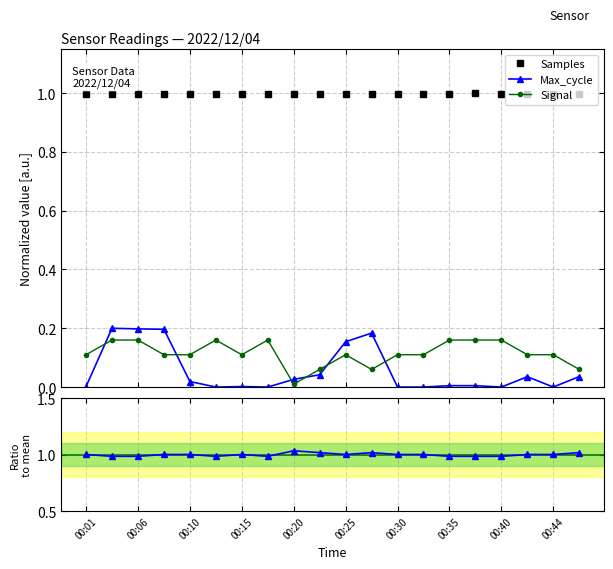

What is the value of the Samples point at the 6th from the left?

1.0